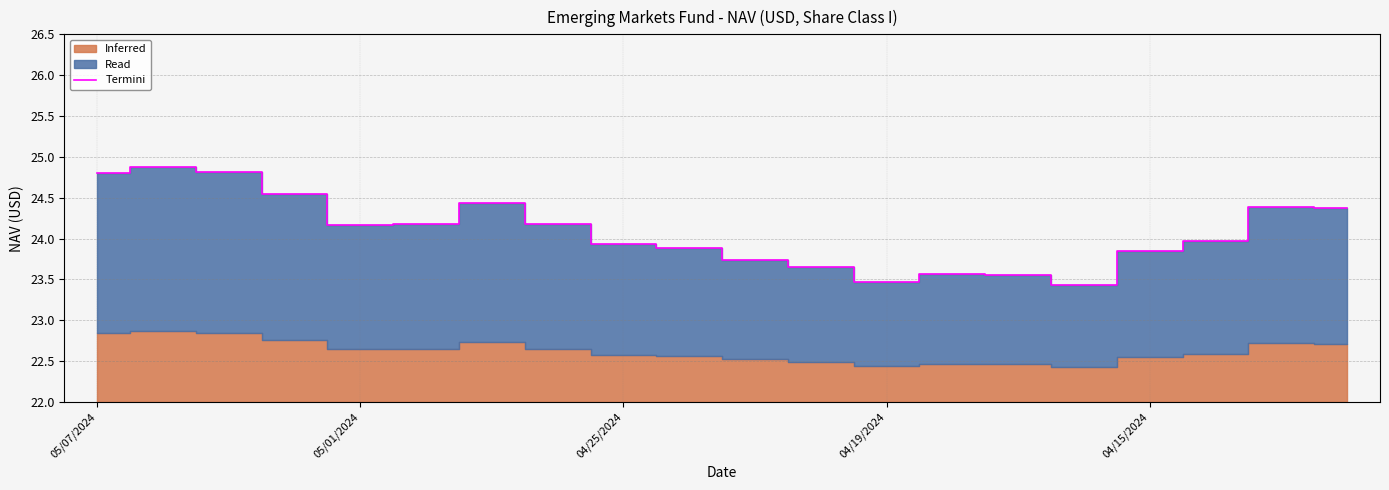

Does the chart have visible grid lines?

Yes